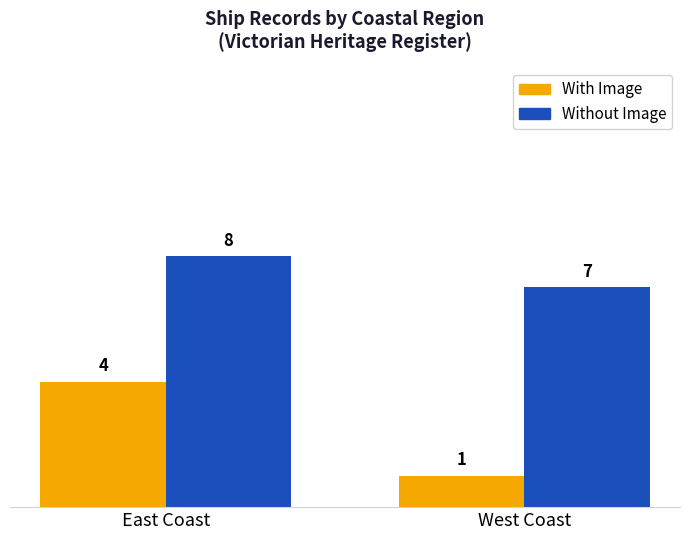

Which series changed the most between East Coast and West Coast?

With Image